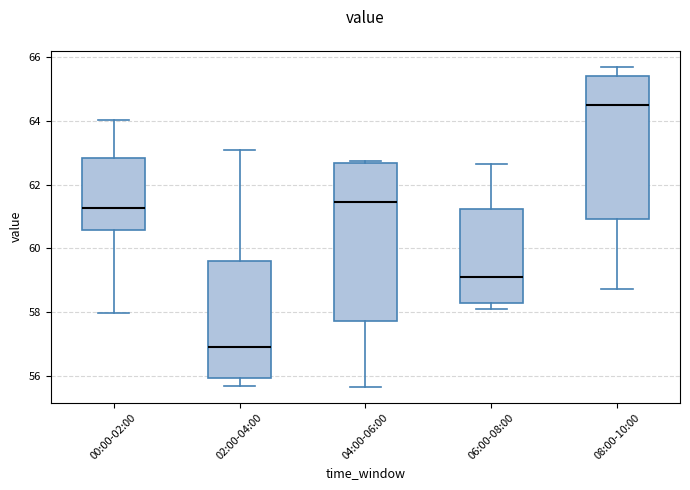

Where does the lower whisker of the box for 04:00-06:00 end on the y-axis? The values are not printed on the chart, so give them approximately, as read against the axis.

55.6